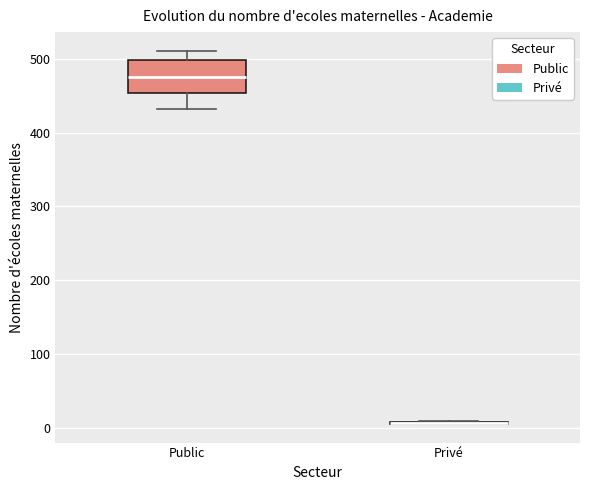

Comparing the boxes themselves (not the whiskers), which one is the tallest?

Public